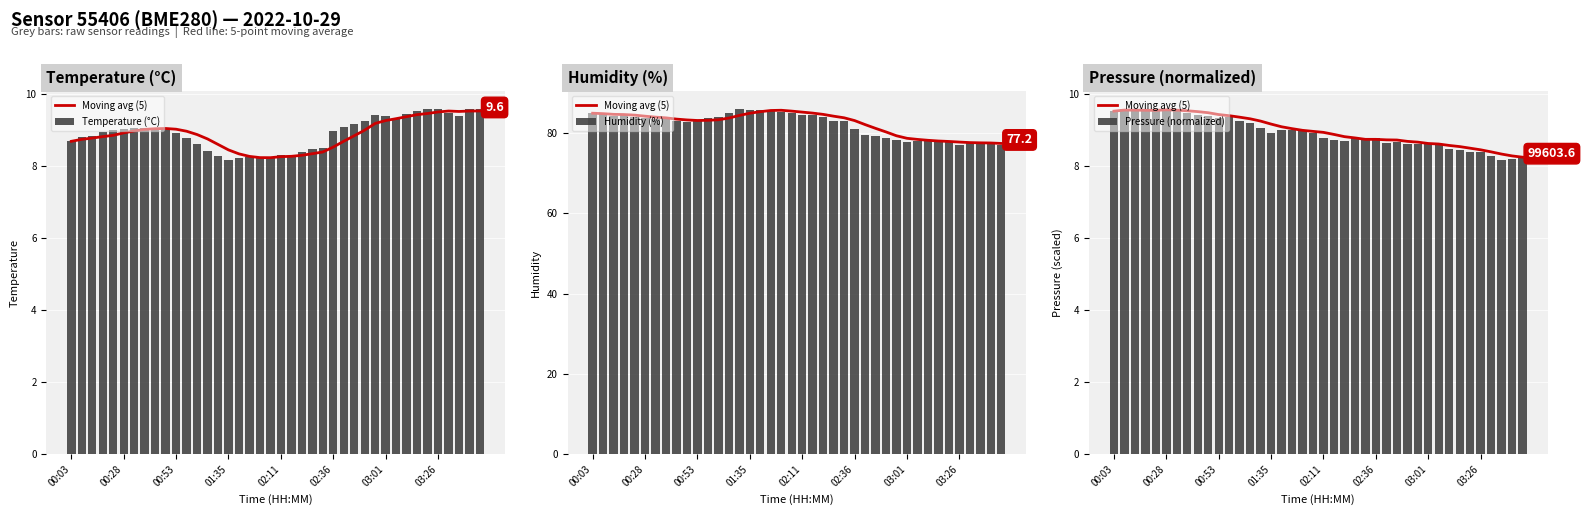

What is the difference between the second highest and minimum values in the Humidity (%) series?

8.6